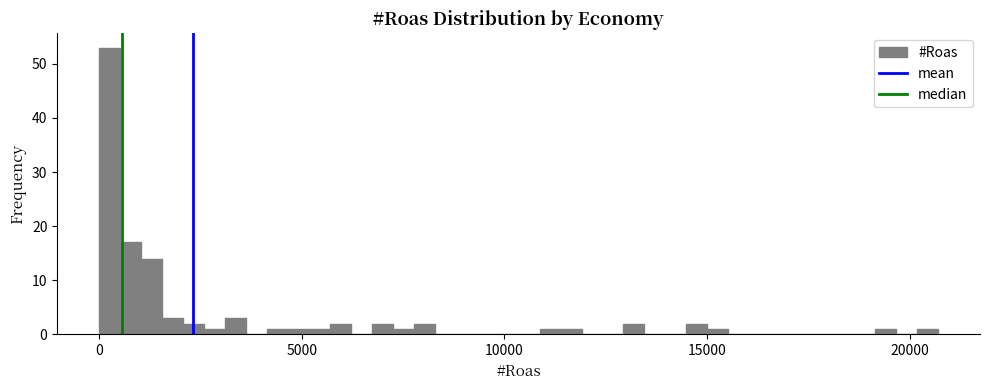

Read against the x-axis, roughly where is the centre of the tallest bar?

500